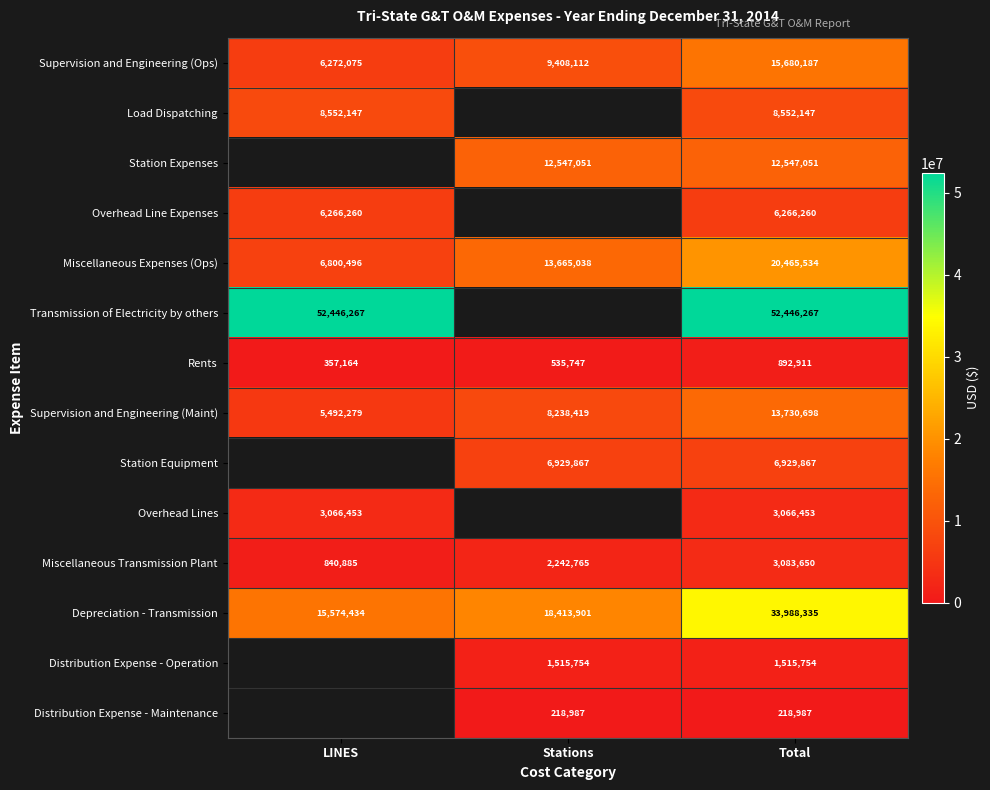

Is it true that Miscellaneous Expenses (Ops) equals 6915023.5 at Stations?

False